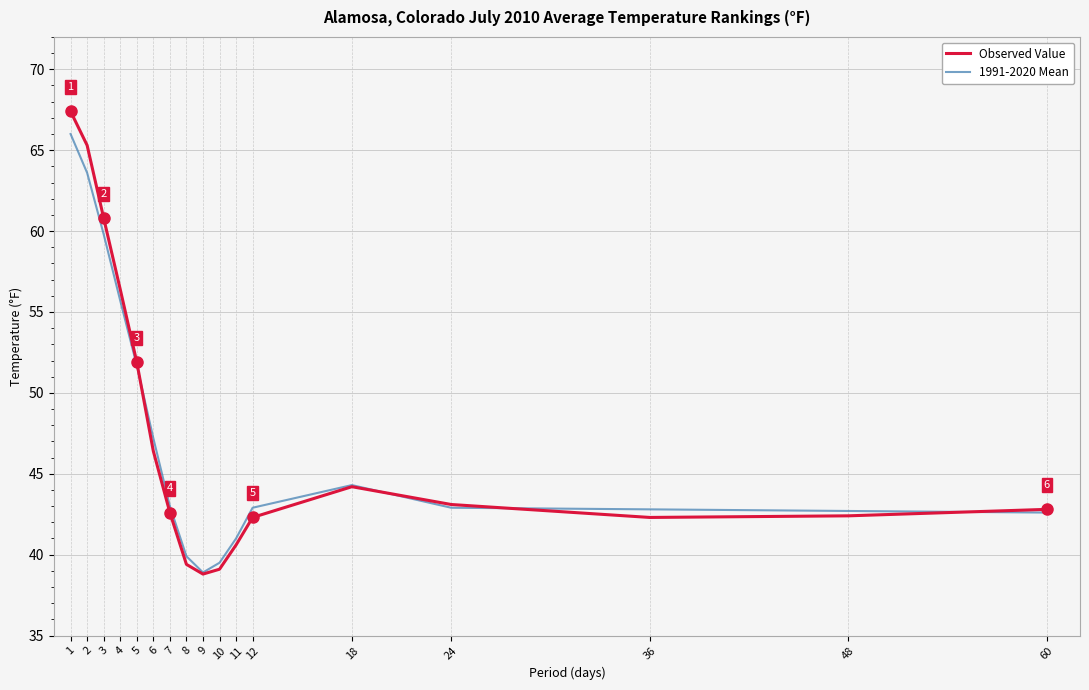

At 36, list the series in order from largest to smallest.

1991-2020 Mean, Observed Value